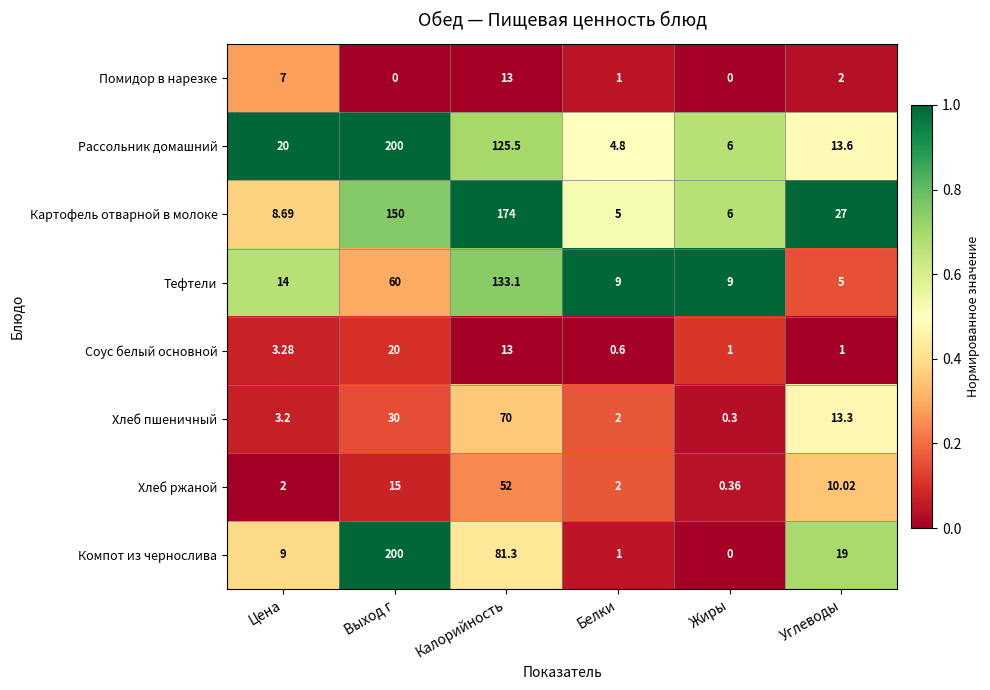

Which series has the largest total across all categories?

Картофель отварной в молоке